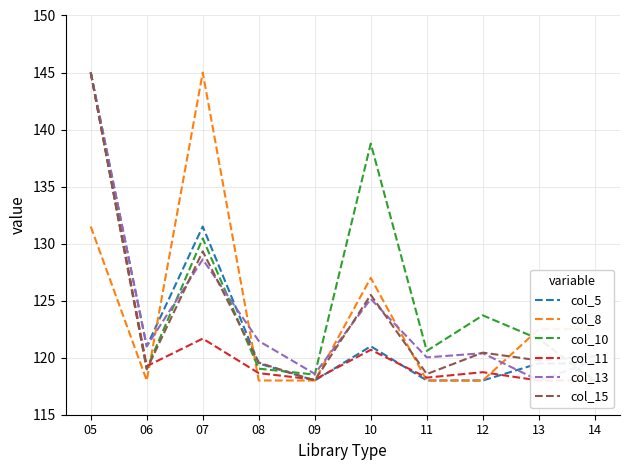

At 05, list the series in order from smallest to largest.

col_8, col_5, col_10, col_11, col_13, col_15